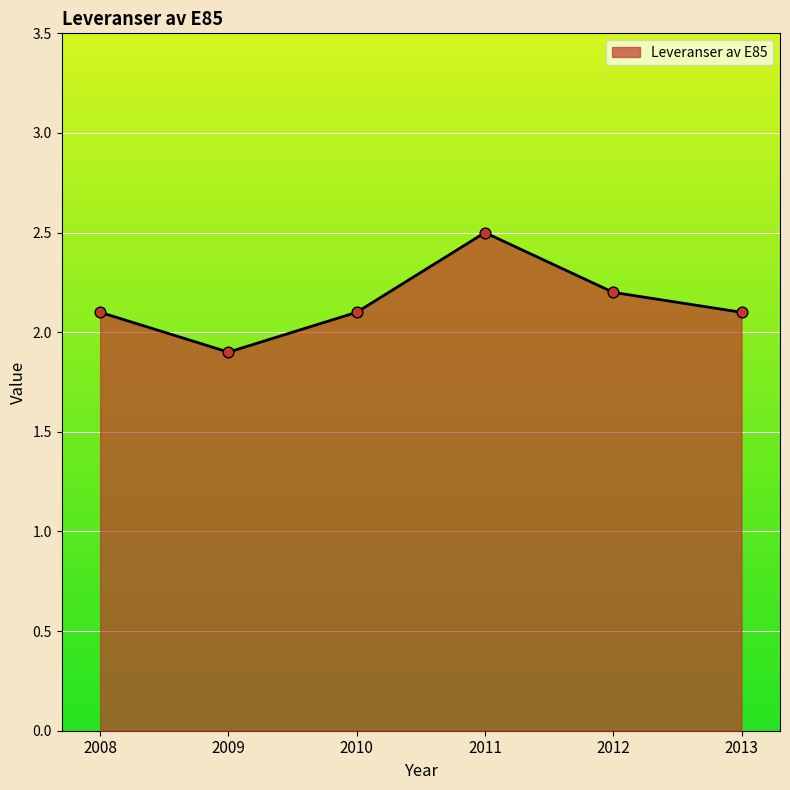

Between 2011 and 2009, which is larger?

2011